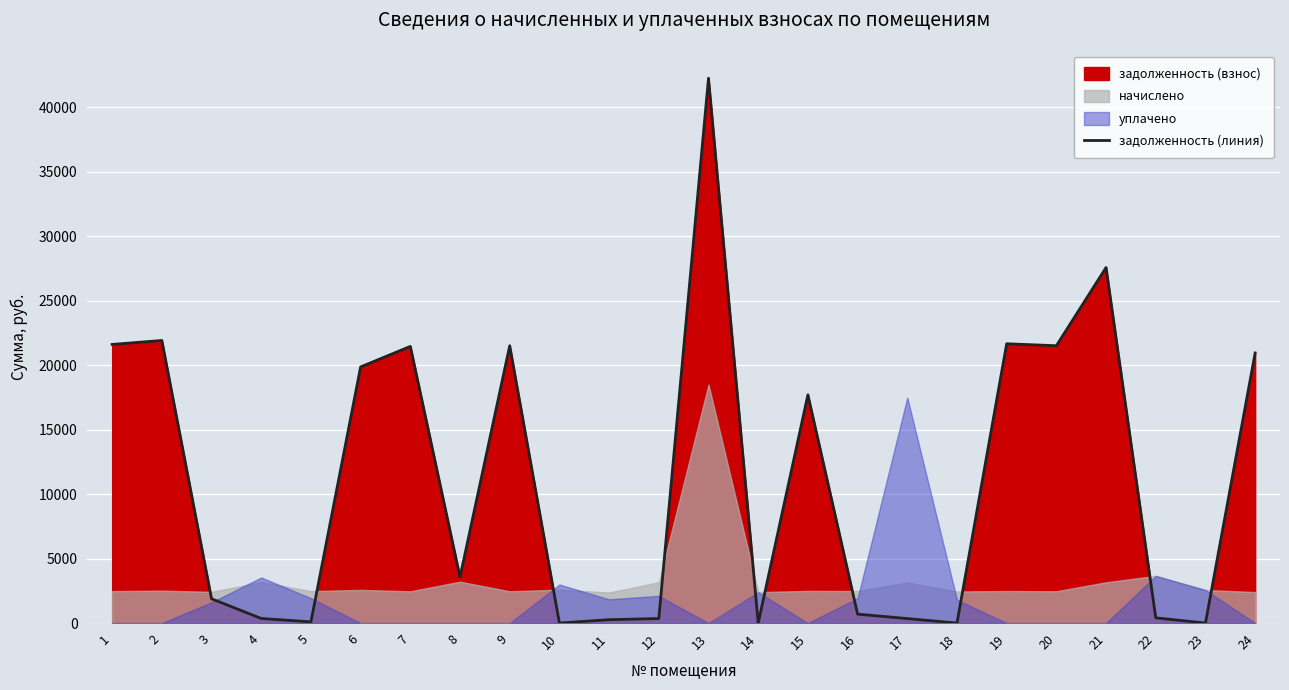

At which category does the chart reach its minimum across all series?

10